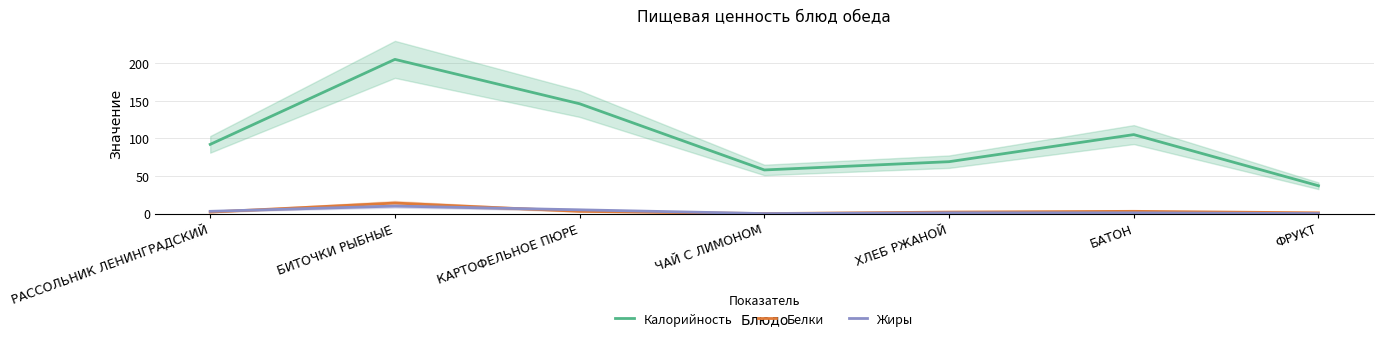

What is the difference between the highest and lowest values at БИТОЧКИ РЫБНЫЕ?

195